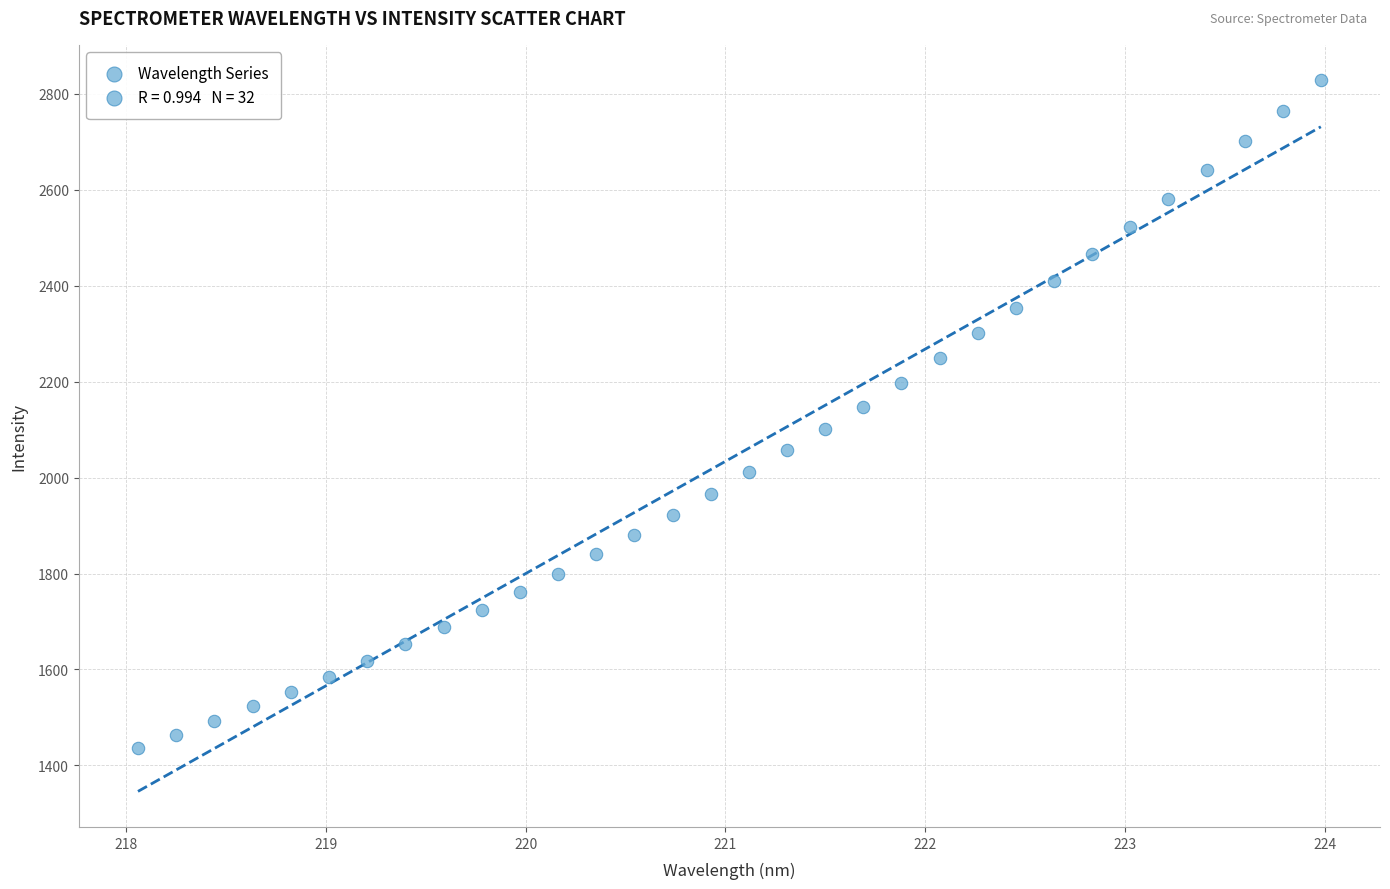

What is the range of X values (max minus min)?

5.9